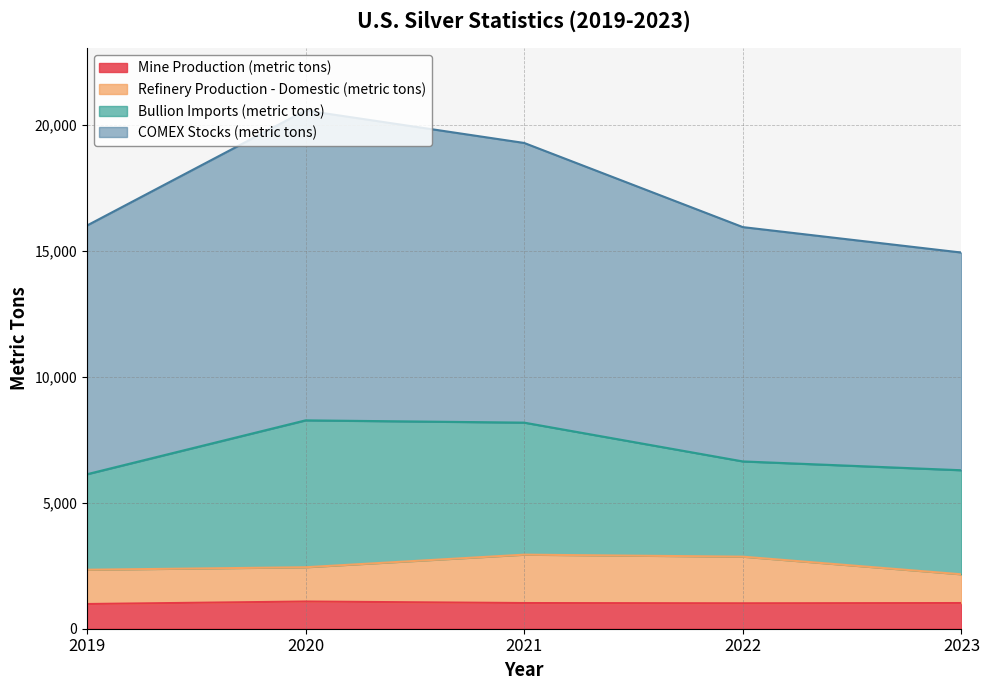

Which has a higher value, 2019 or 2020?

2020